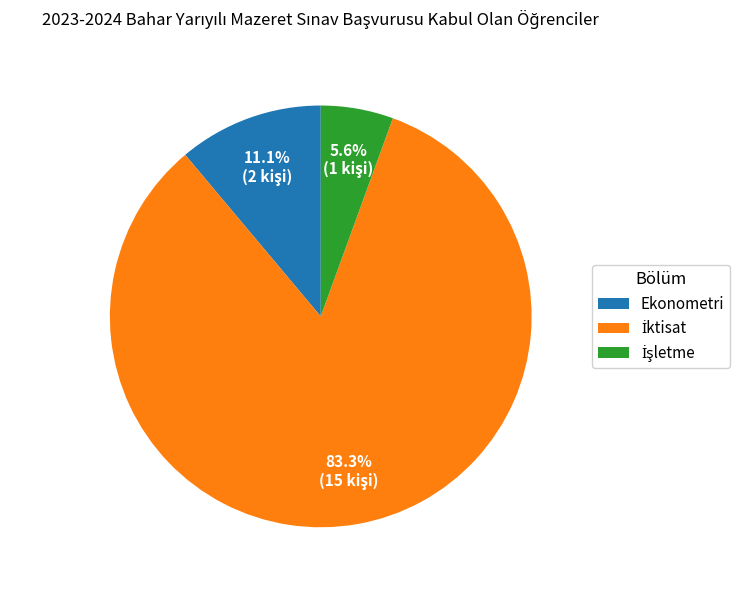

How many segments does this pie chart have?

3